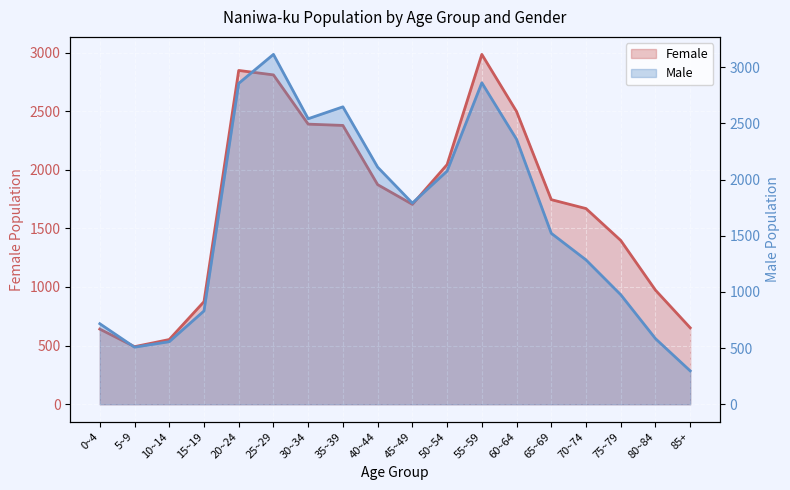

At which label does Male reach its peak?

25~29